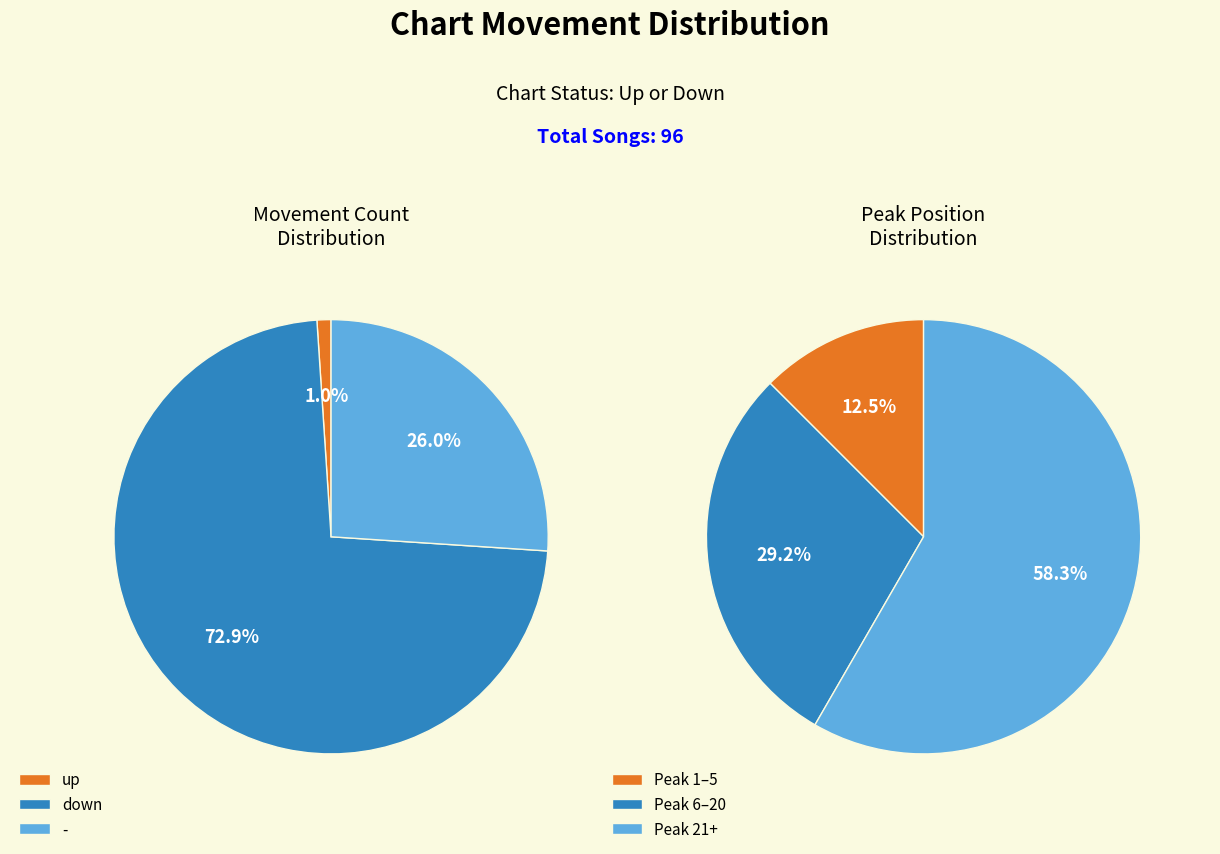

Approximately how many times larger is the value at down compared to up?

70.0